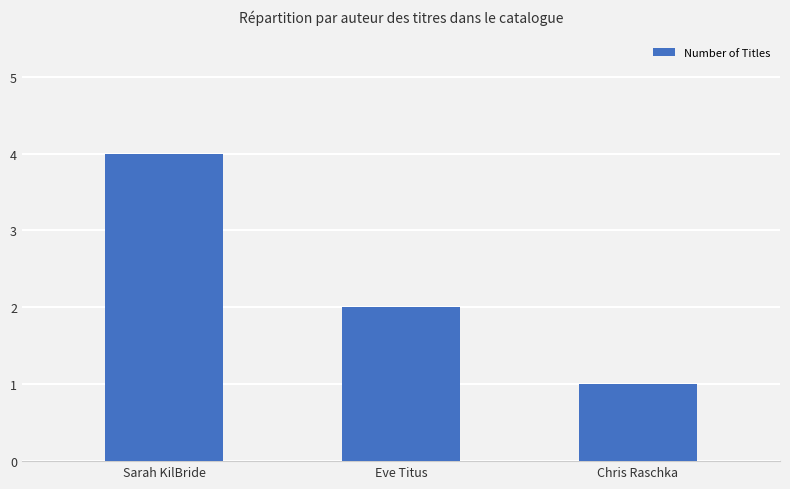

What is the difference between the values at Eve Titus and Chris Raschka?

1